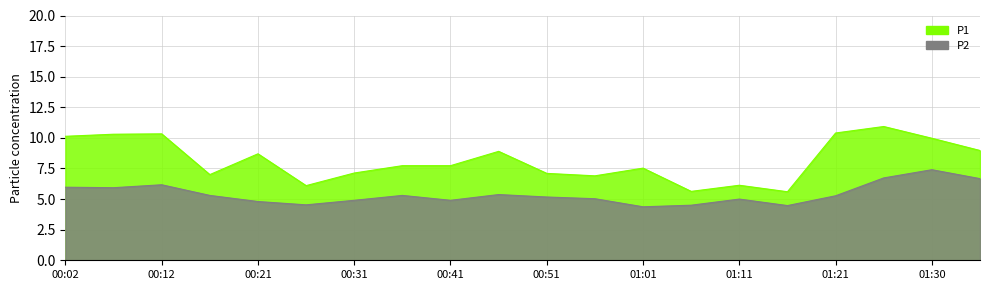

What is the label of the 9th point from the right?

00:56